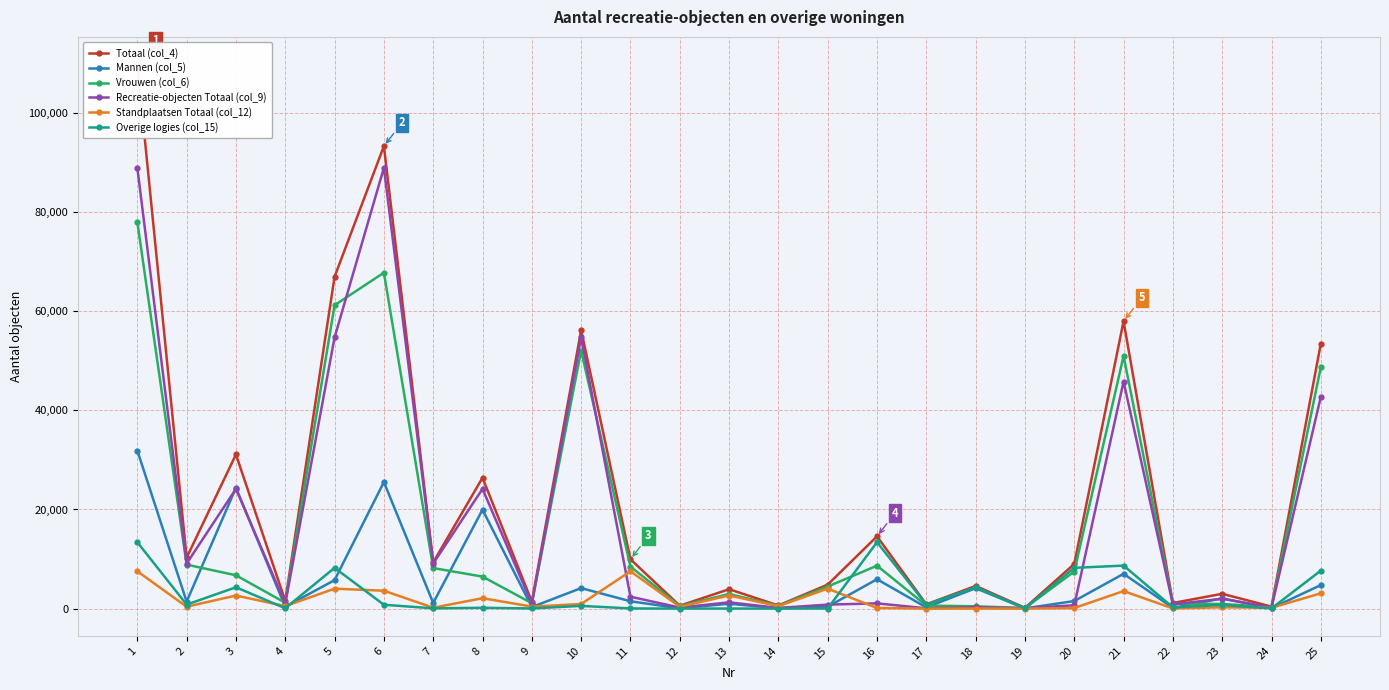

In Totaal (col_4), how many points are lower than both neighbors (excluding endpoints)?

10